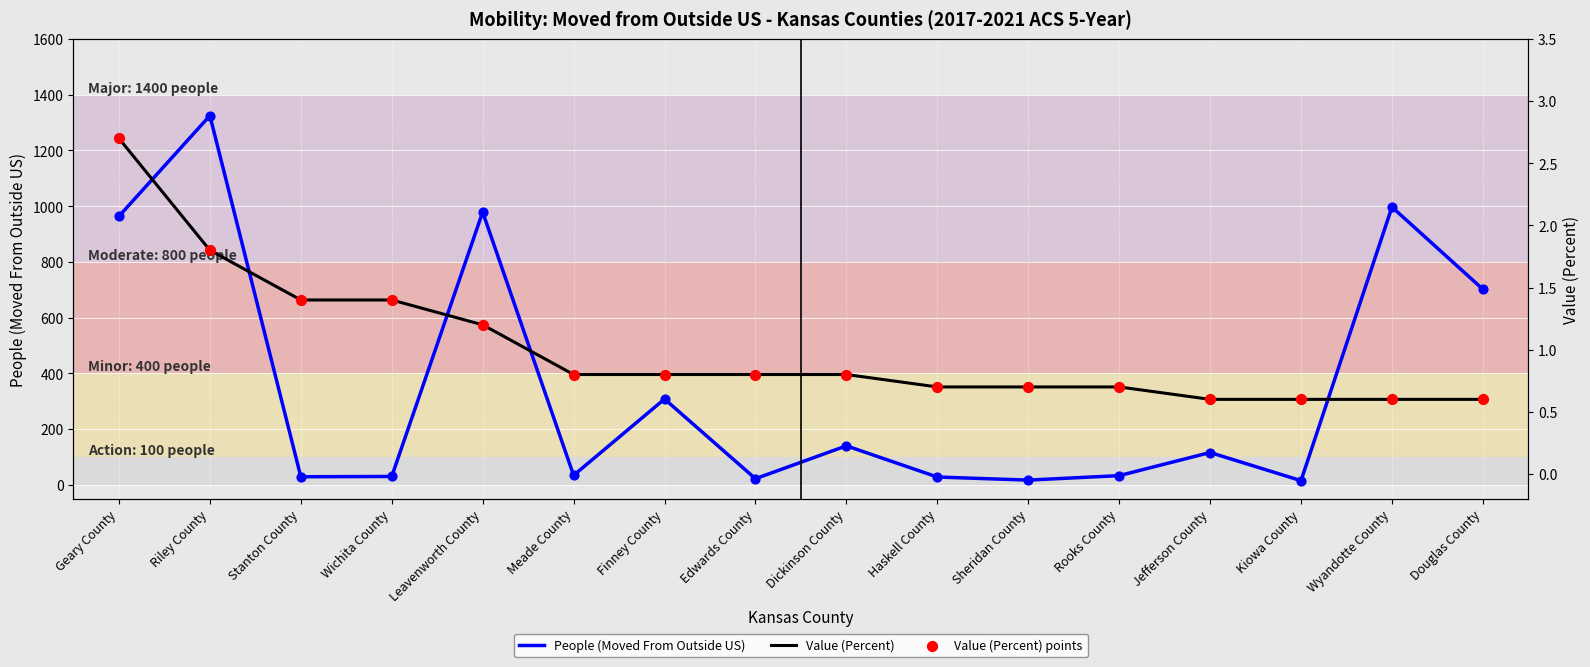

What is the total value across all series at Kiowa County?

16.2